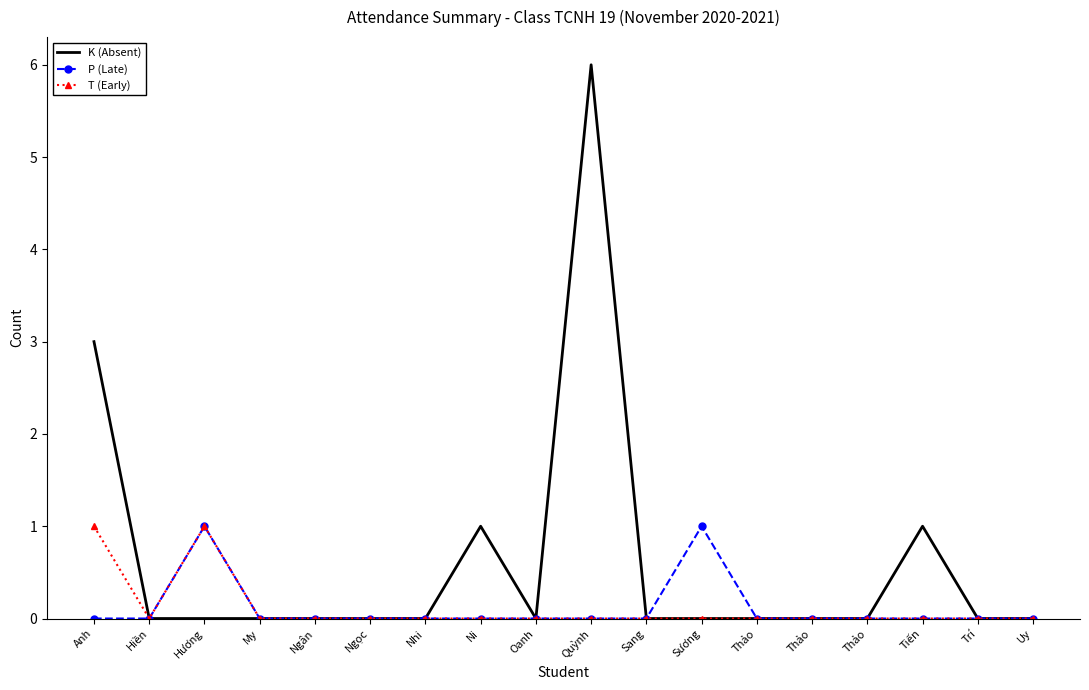

Reading left to right, extract all data points from this chart.

K (Absent): 3	0	0	0	0	0	0	1	0	6	0	0	0	0	0	1	0	0
P (Late): 0	0	1	0	0	0	0	0	0	0	0	1	0	0	0	0	0	0
T (Early): 1	0	1	0	0	0	0	0	0	0	0	0	0	0	0	0	0	0